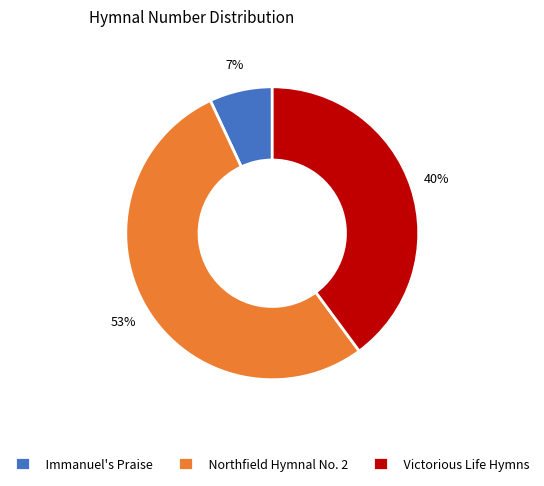

How many slices are in this pie chart?

3